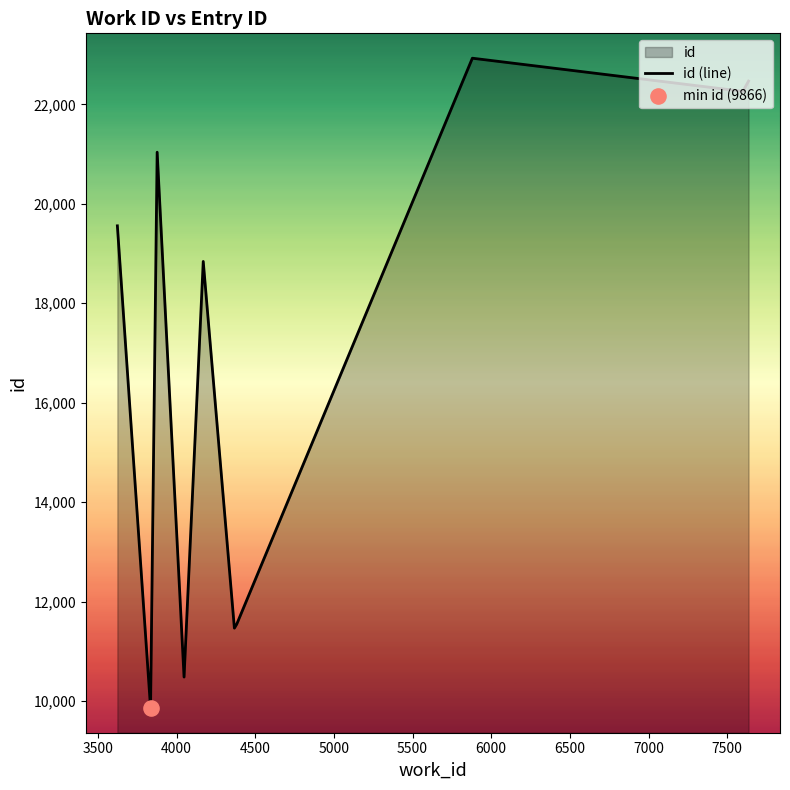

What is the greatest value displayed?

22927